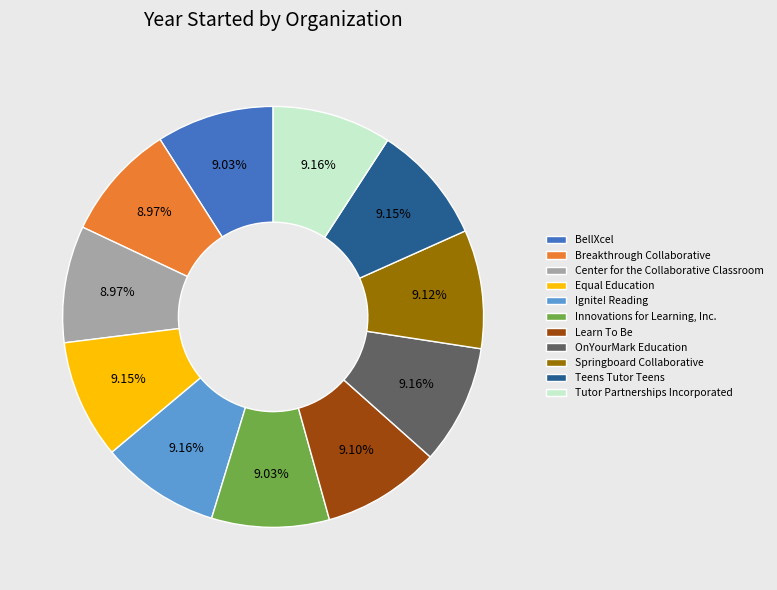

What is the ratio of the value at Equal Education to the value at Breakthrough Collaborative?

1.0